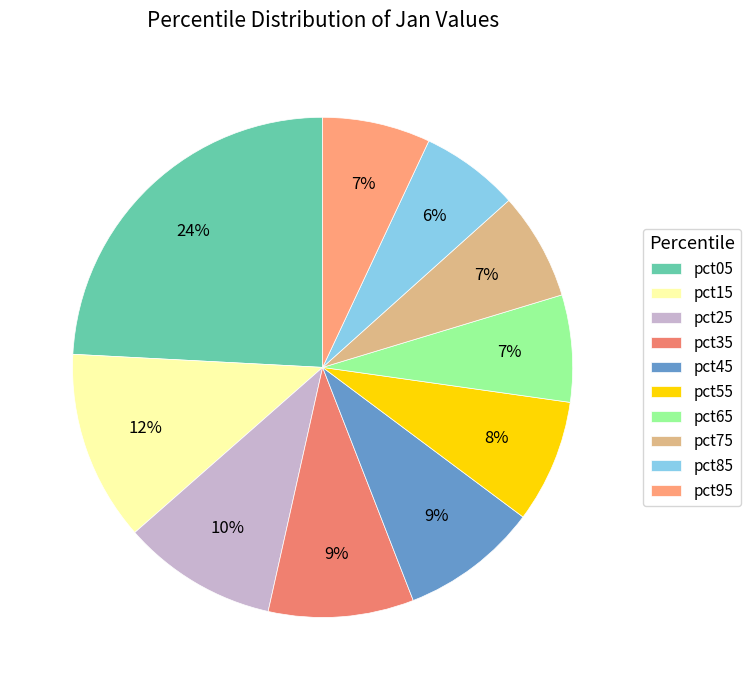

How many segments does this pie chart have?

10